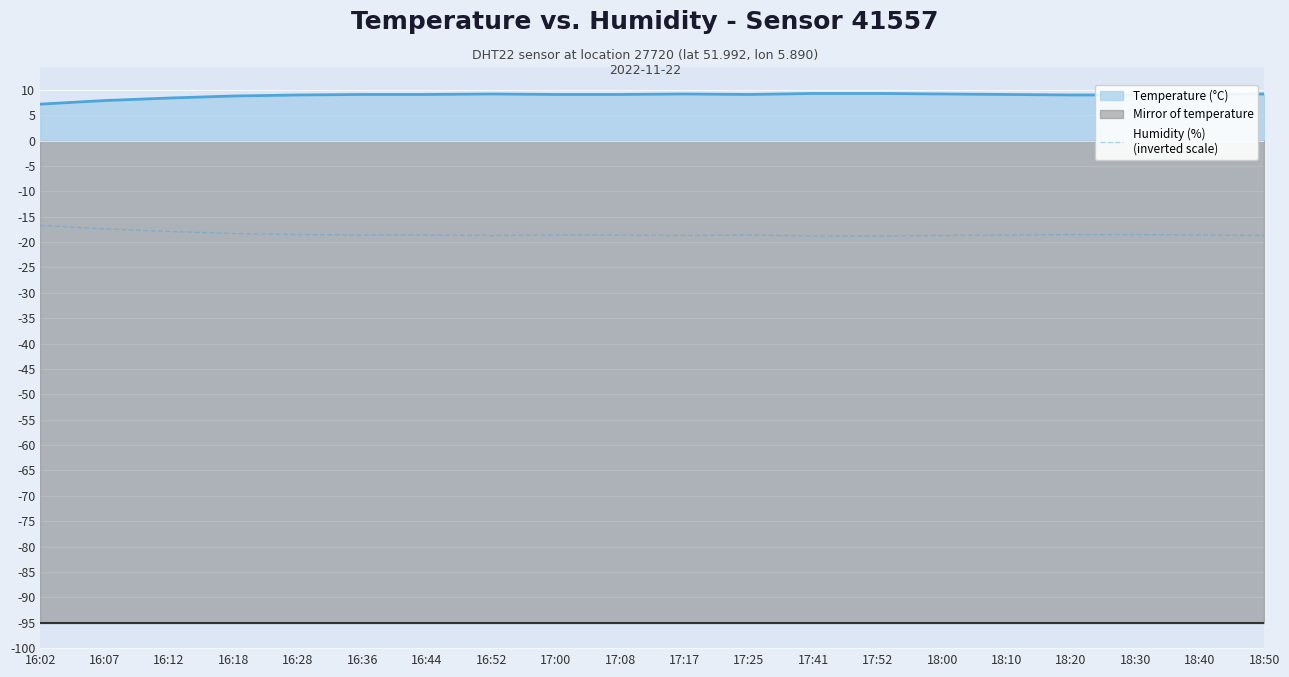

What are all the series names shown in the legend?

temperature, humidity, mirror of temperature